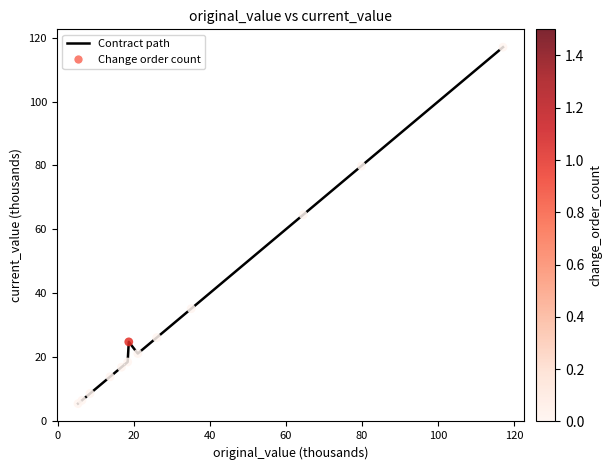

What is the maximum value shown in the chart?

117.1